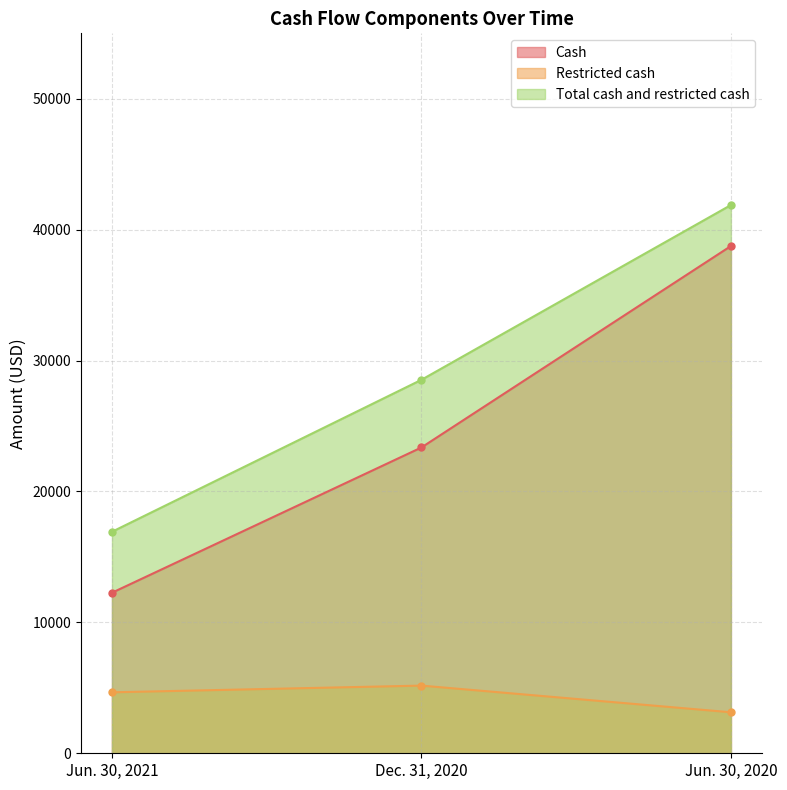

At which label is Restricted cash closest to 4151?

Jun. 30, 2021